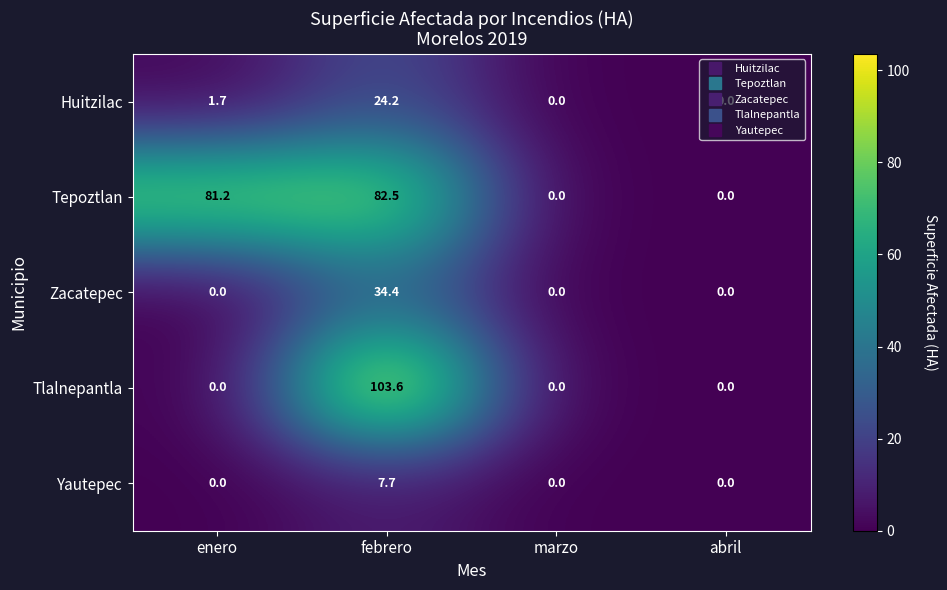

What is the difference between the maximum and minimum values in the Tlalnepantla series?

103.6